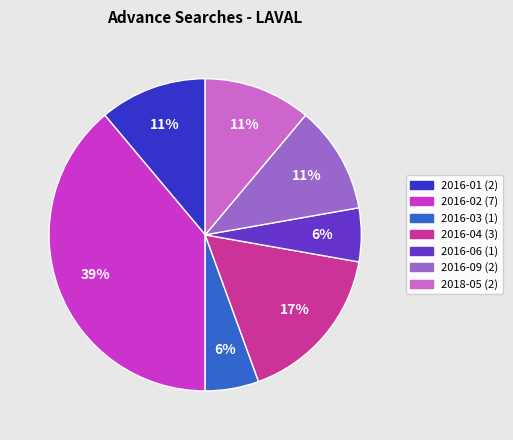

Is there any slice that represents more than half of the pie?

No